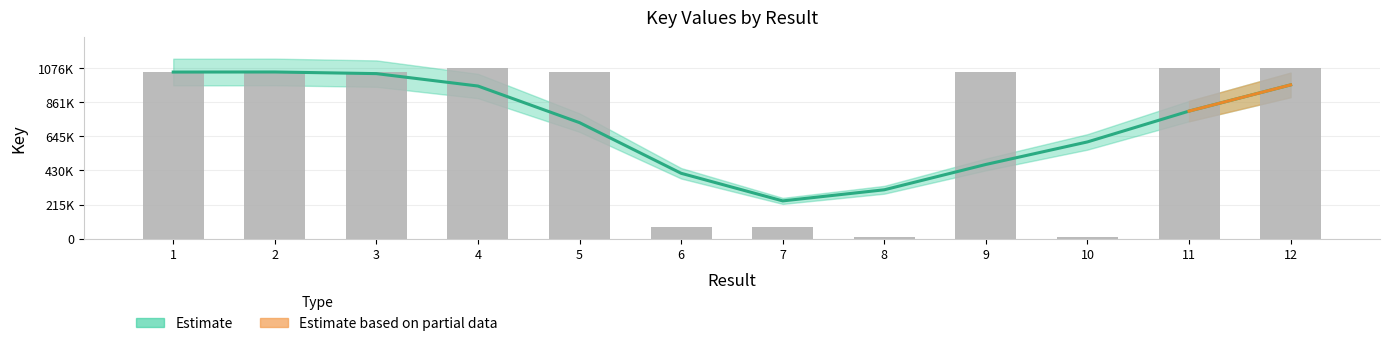

Are the bars grouped side by side (vs. stacked)?

No